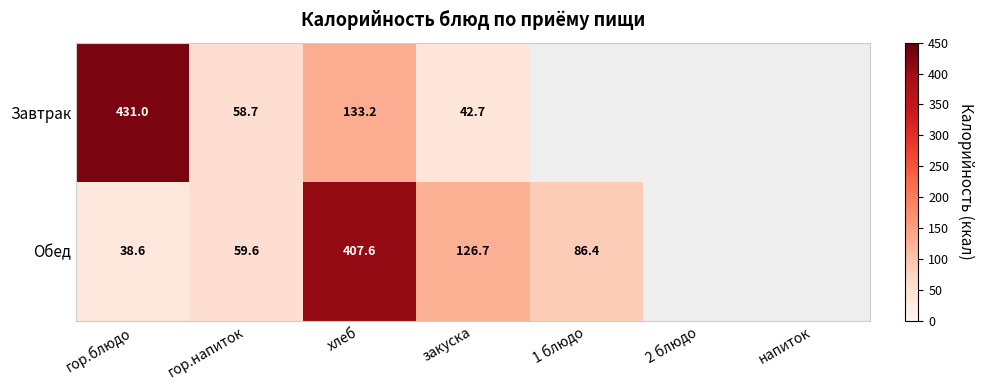

Which series changed the most between гор.напиток and закуска?

Обед